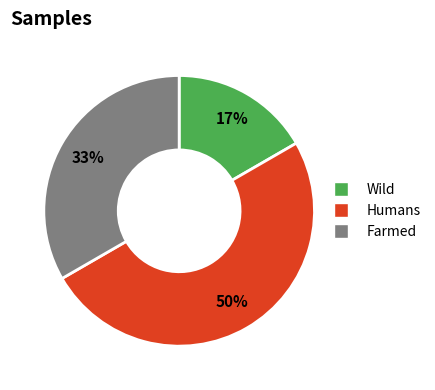

To the nearest percent, what is the average slice percentage?

33%